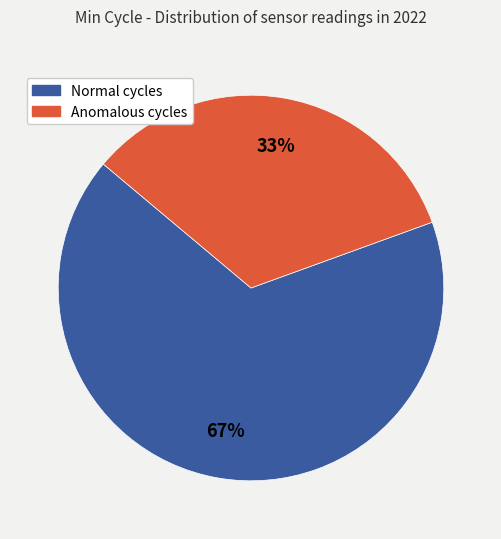

What percentage is the Anomalous cycles slice, to the nearest percent?

33%